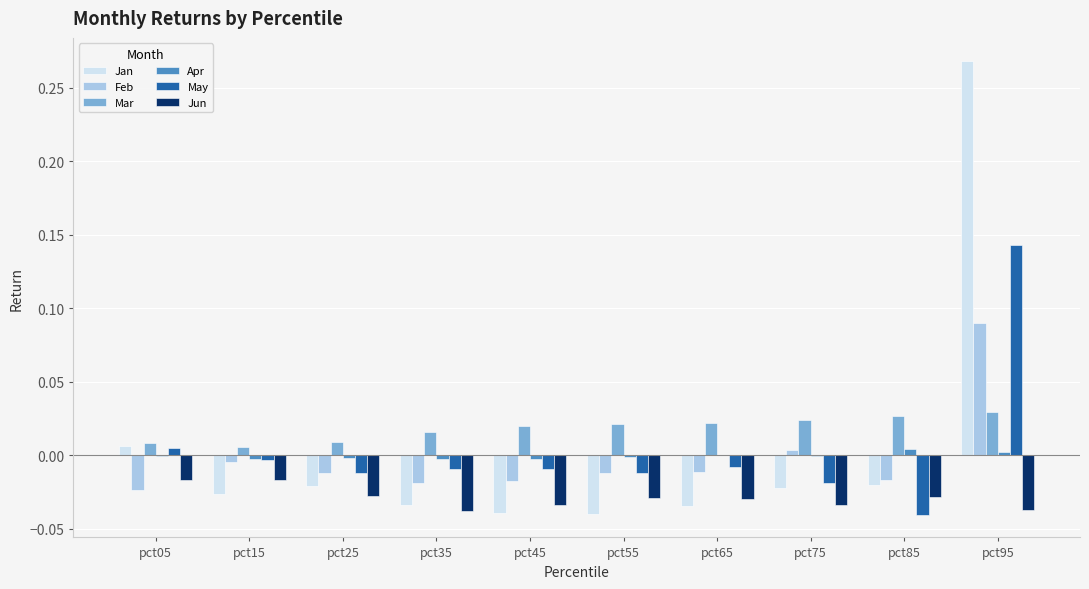

Which category has the highest value in the Jan series?

pct95